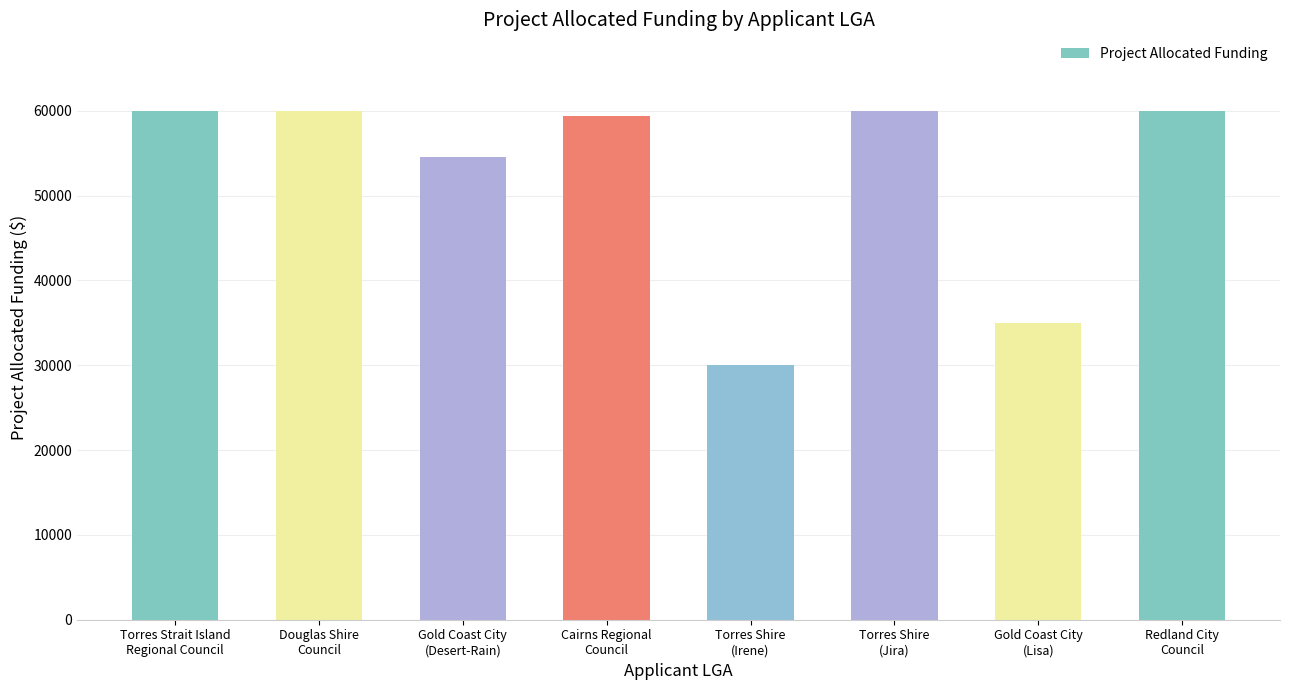

Is it true that the value at Gold Coast City
(Lisa) is 35000?

True